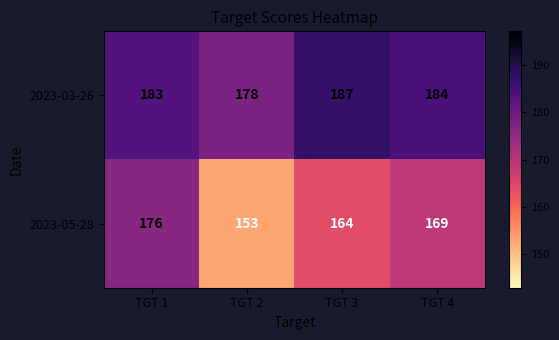

Reading left to right, transcribe all the data shown in this chart.

2023-03-26: 183	178	187	184
2023-05-28: 176	153	164	169